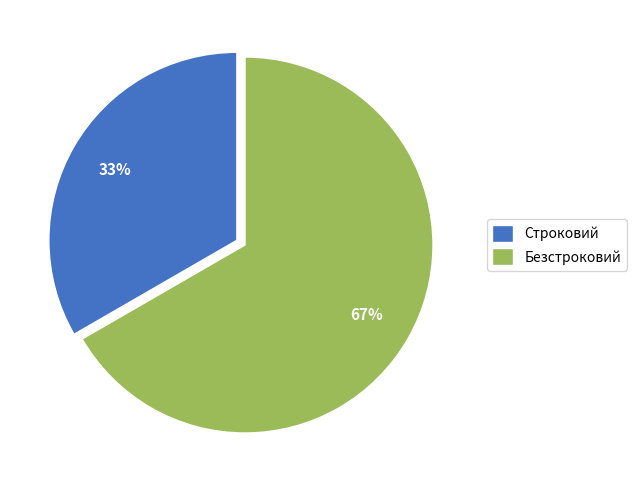

True or false: Строковий accounts for 27% of the total.

False